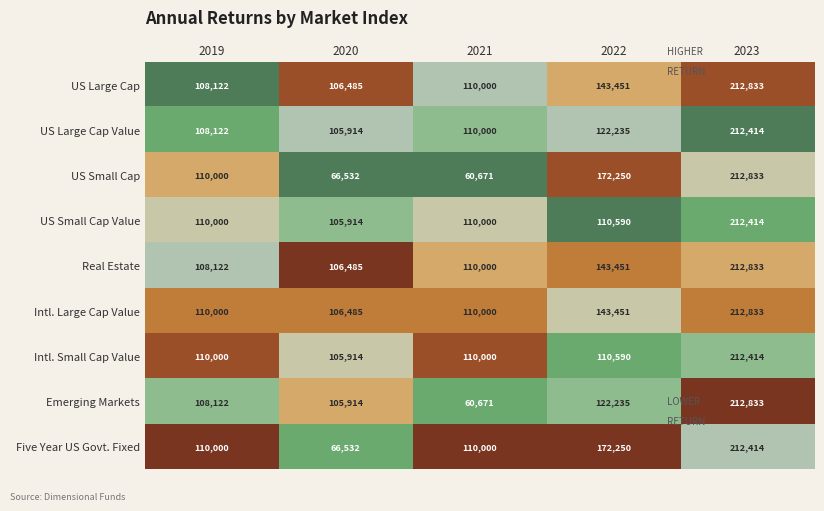

At which category does the chart reach its peak across all series?

2023